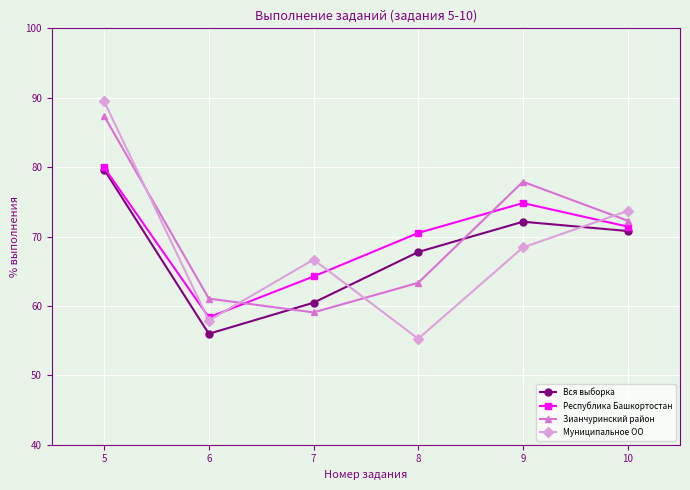

How many distinct data groups are displayed?

4